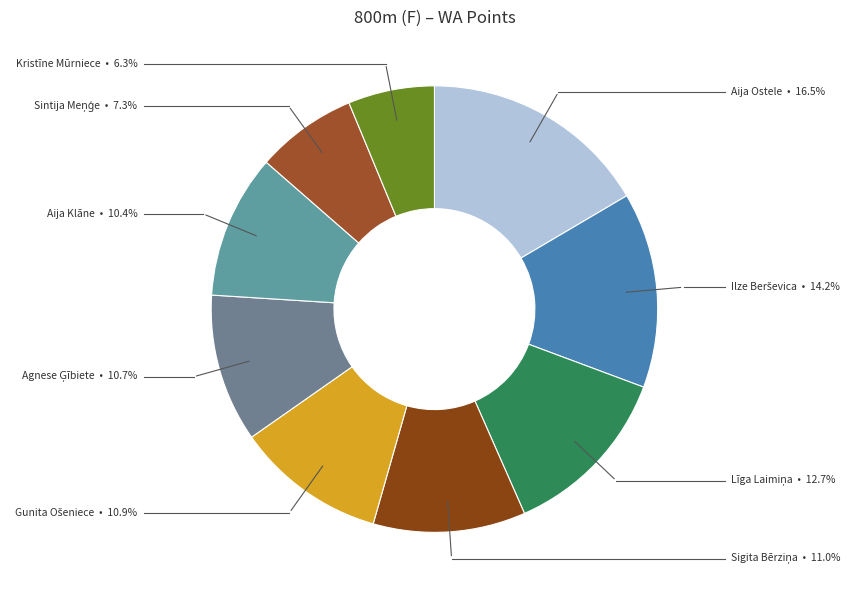

Is there a majority slice in this chart?

No